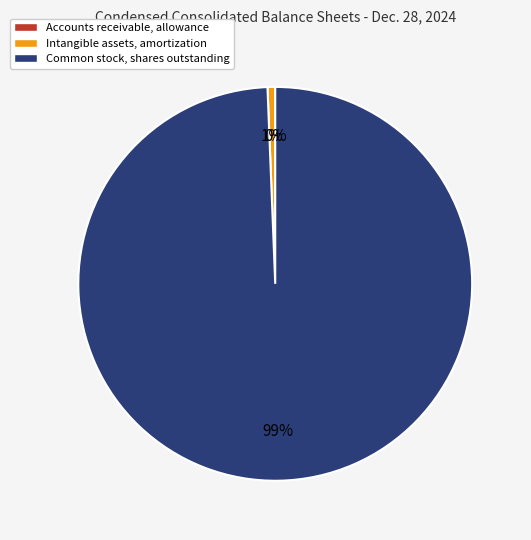

Which has a higher value, Common stock, shares outstanding or Intangible assets, amortization?

Common stock, shares outstanding